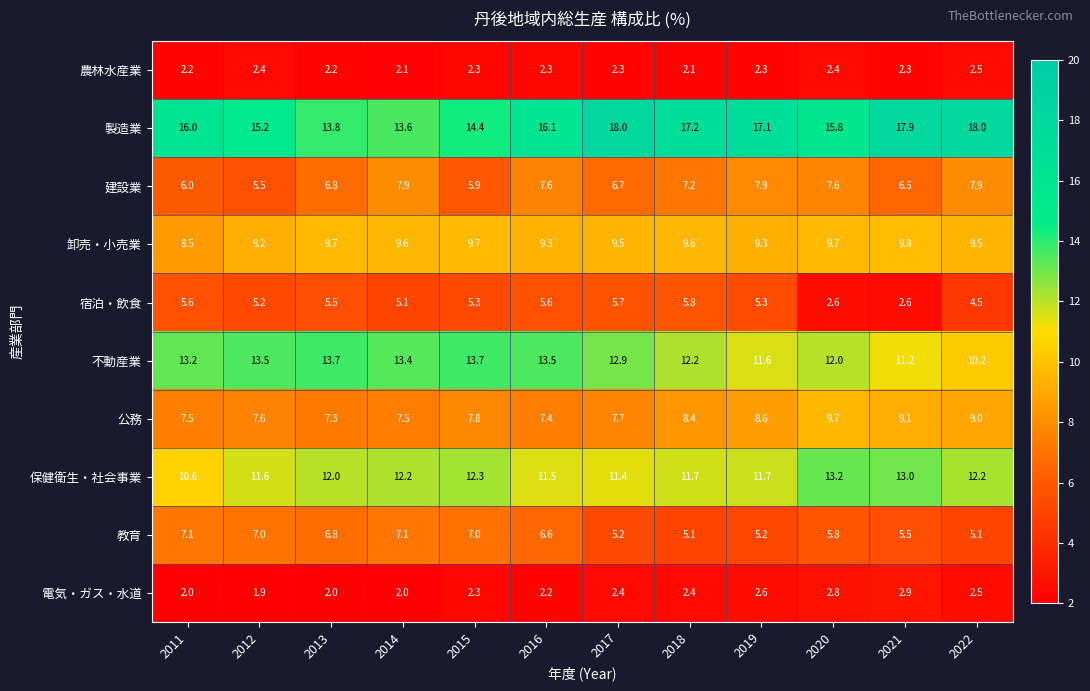

Which series has the largest range (max minus min)?

製造業